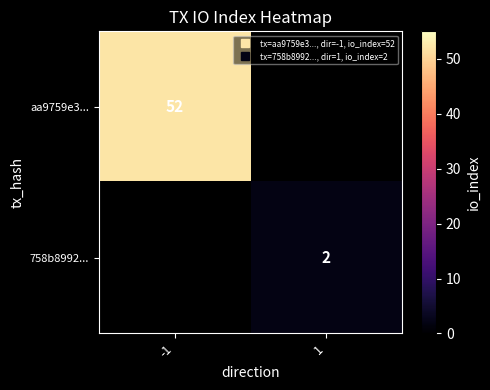

What is the minimum value shown in the chart?

2.0